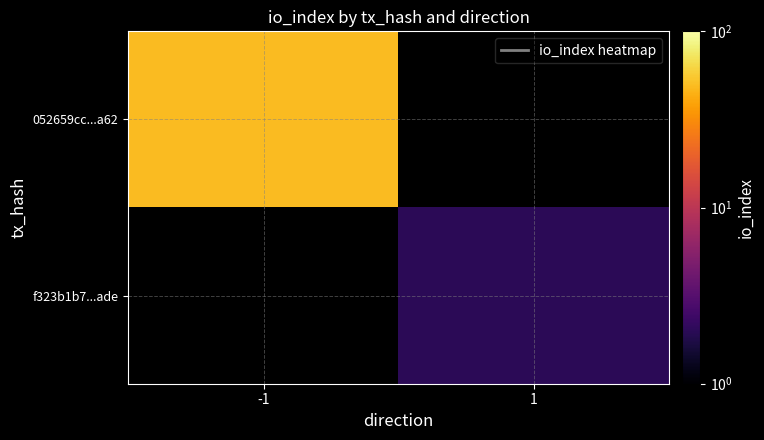

What is the smallest value displayed?

2.0